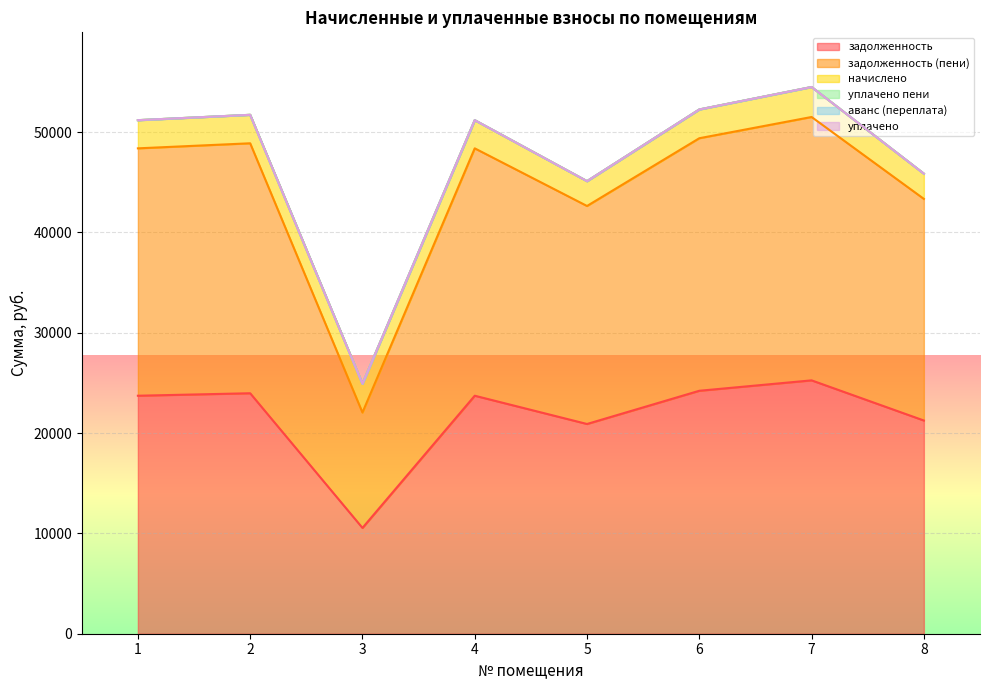

List the series in order of their peak value, highest first.

задолженность (пени), задолженность, начислено, уплачено пени, аванс (переплата), уплачено